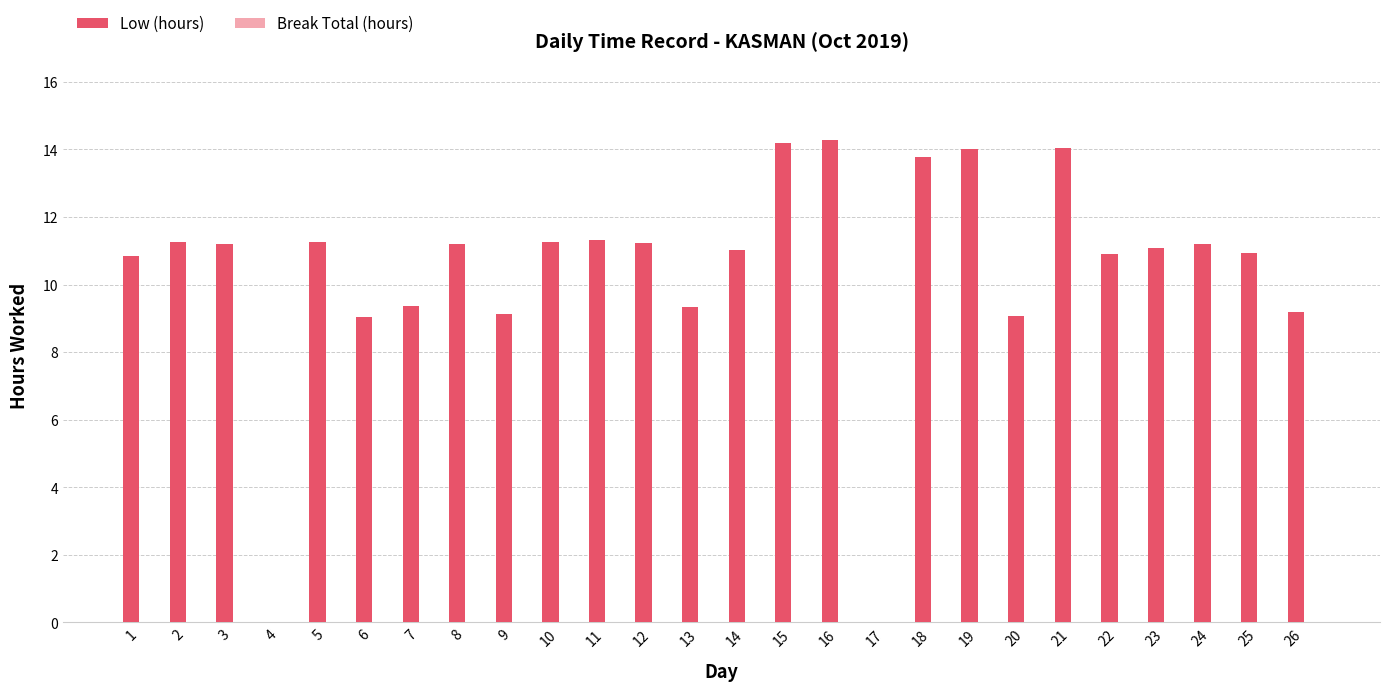

What is the sum of the values at 9 and 6?

18.2